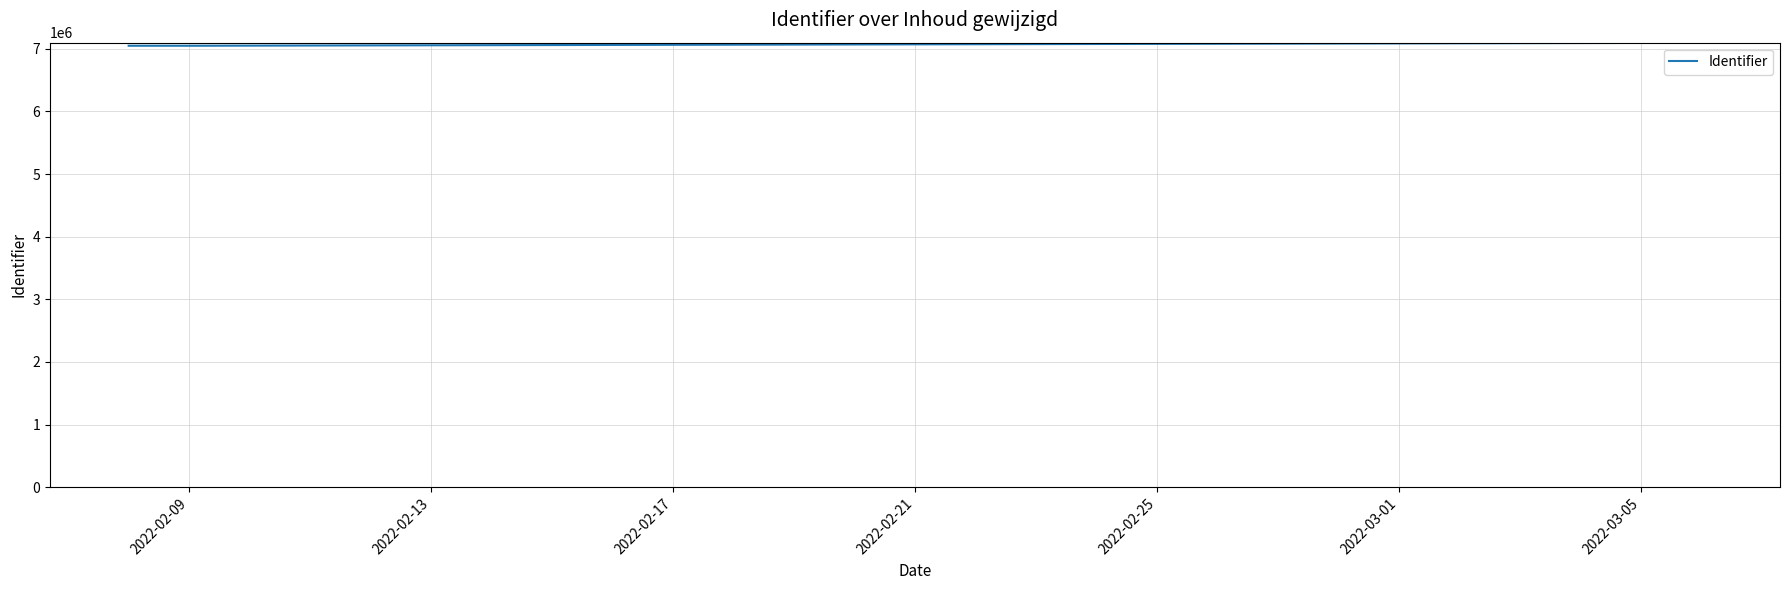

What is the maximum value shown in the chart?

7094691